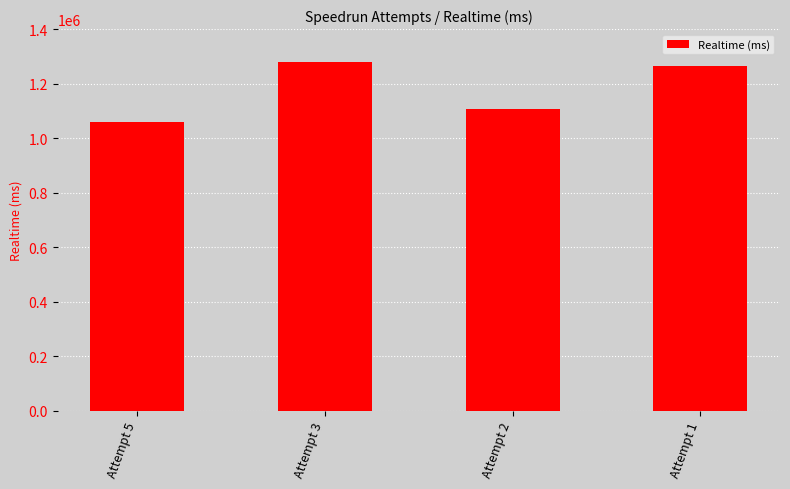

How many bars are there in total?

4